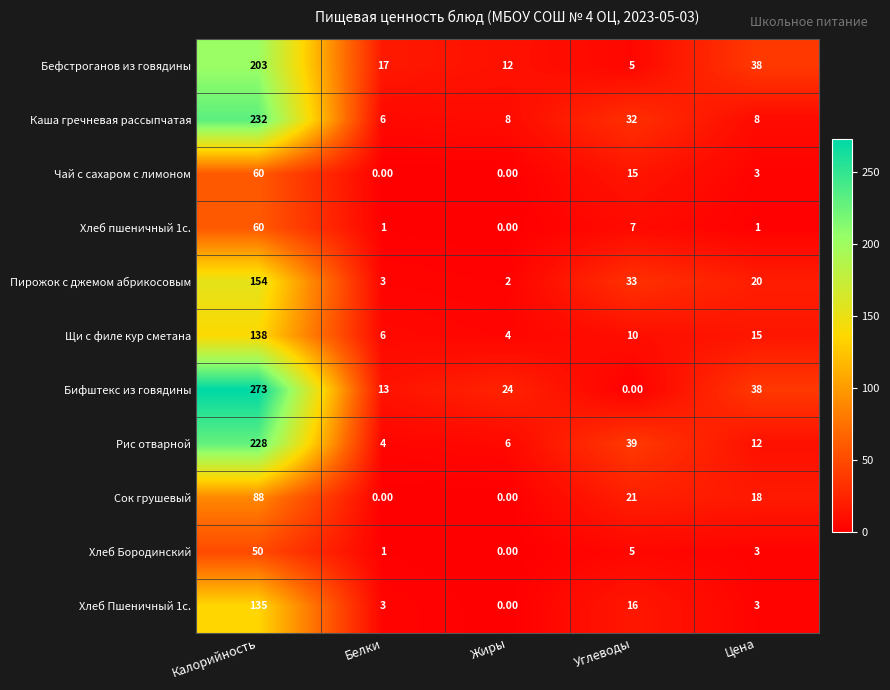

What is the spread (max minus min) of values at Углеводы?

39